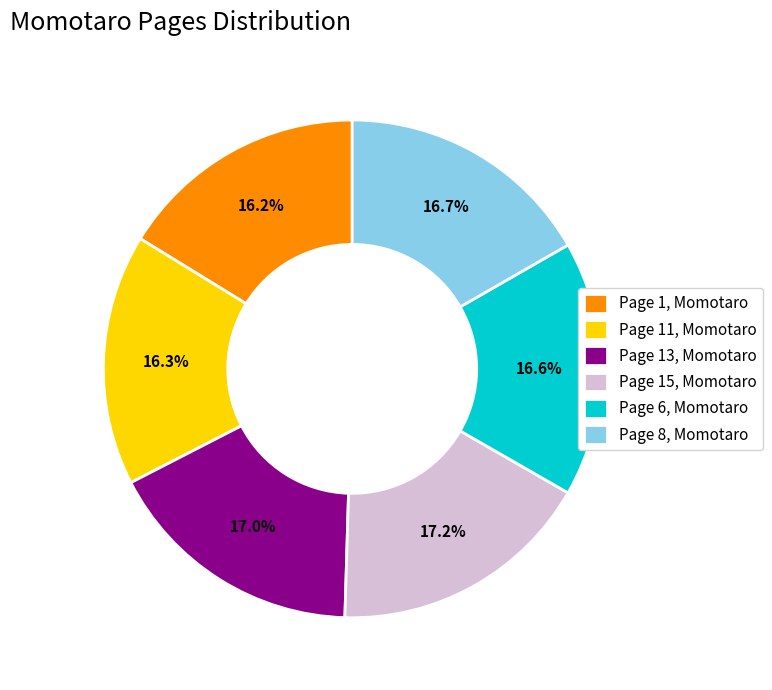

What percentage is NOT represented by Page 6, Momotaro?

83.4%